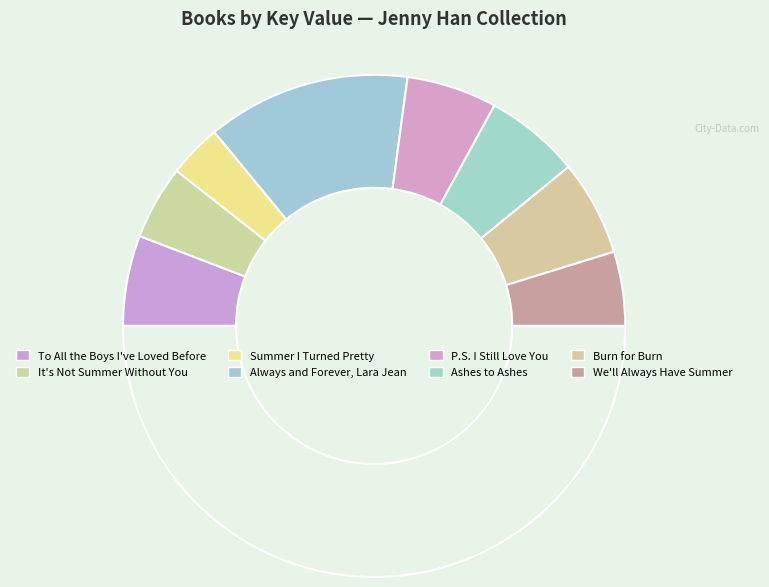

Count the number of slices in the pie.

9